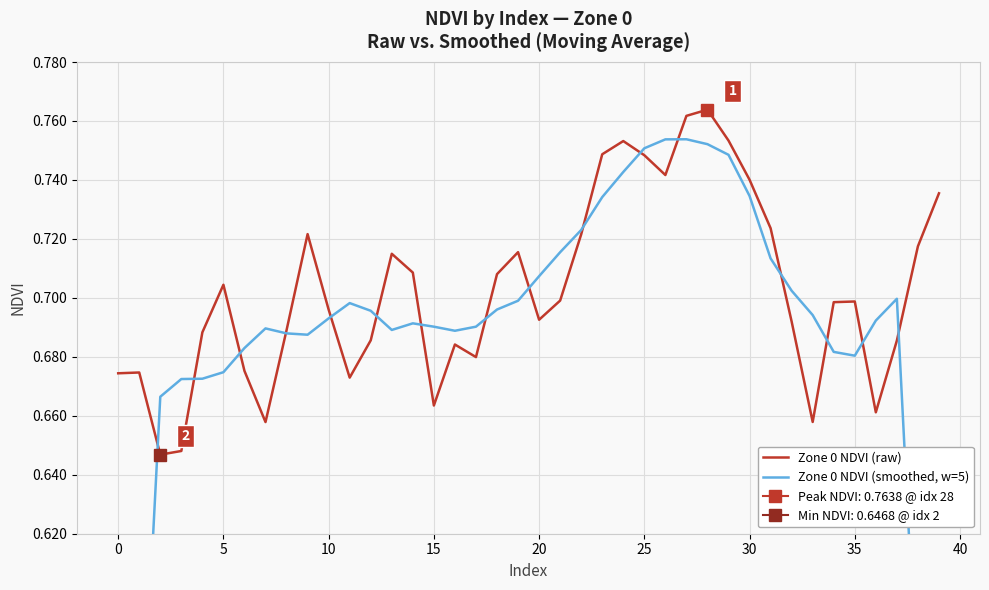

What is the sum of all Zone 0 NDVI (raw) values?

28.1